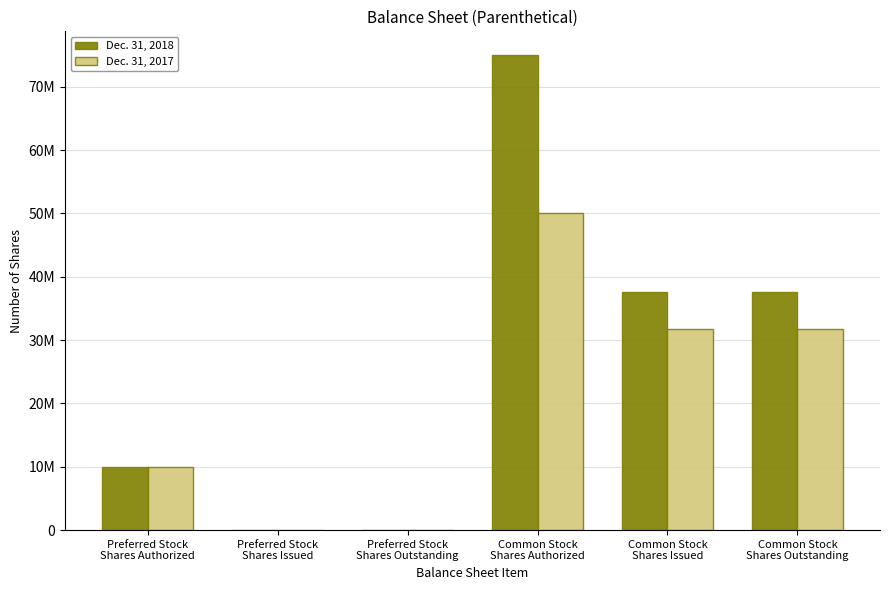

What is the maximum value for Dec. 31, 2018?

75000000